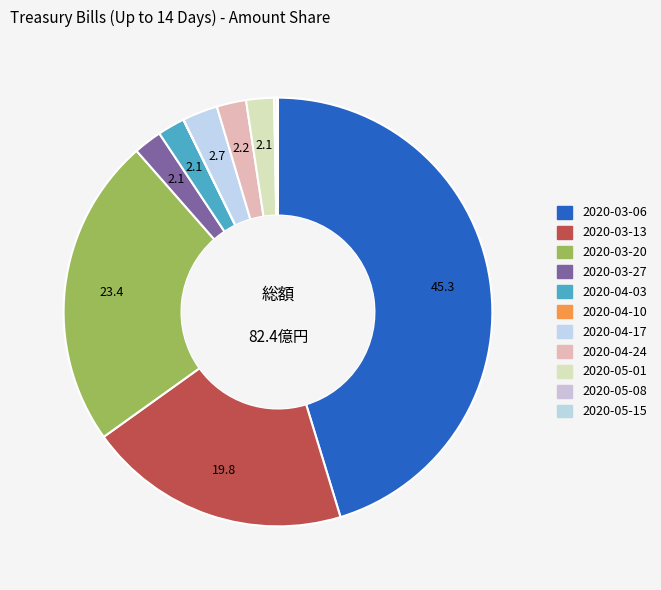

How many segments does this pie chart have?

11